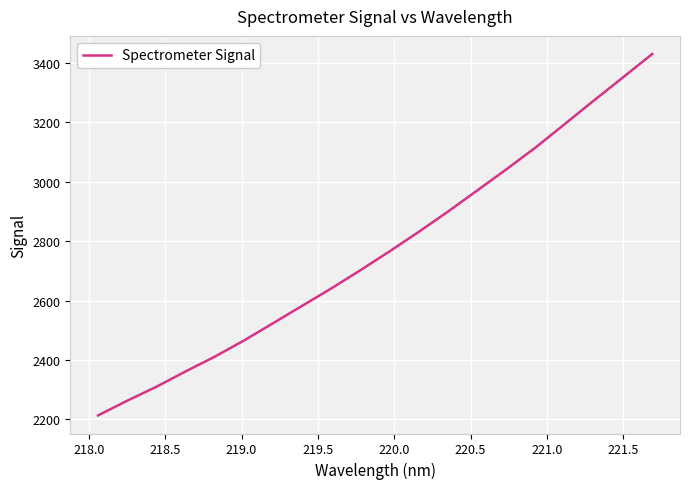

What is the smallest value displayed?

2213.3